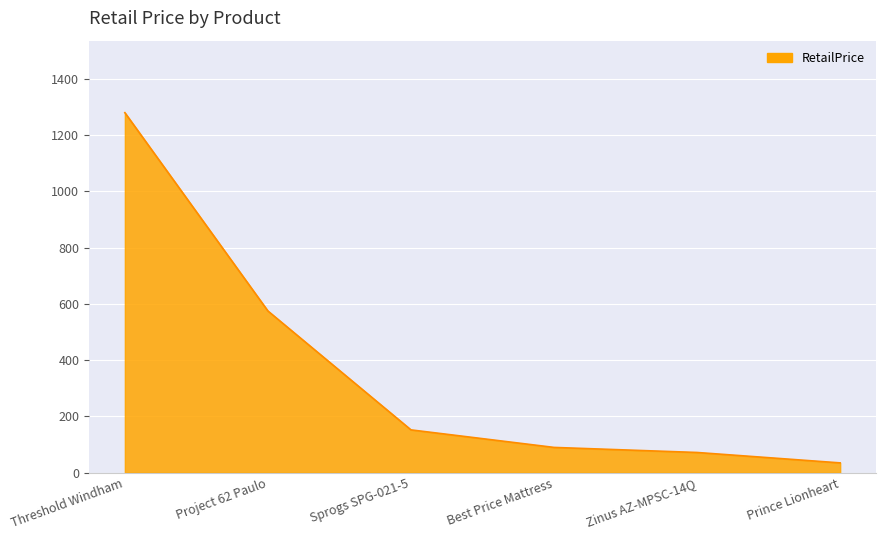

What is the sum of the values at Project 62 Paulo and Zinus AZ-MPSC-14Q?

646.9